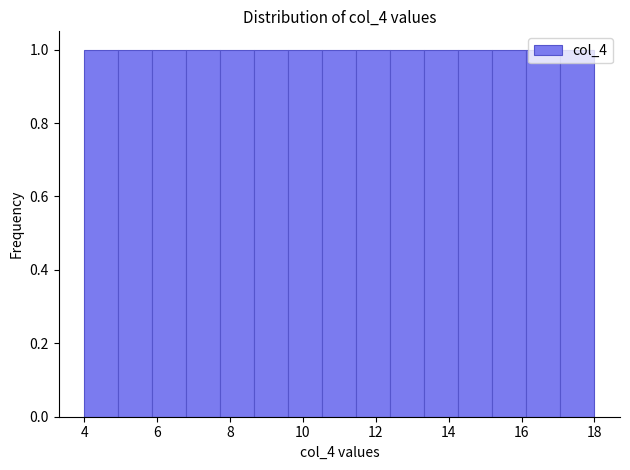

Reading left to right, transcribe this chart: for each bar, give the range it covers on the x-axis and its height. Neither the bar edges nor the heights are printed on the chart, so give them approximately, as read against the axes.

4.0 to 5.0: 1
5.0 to 5.8: 1
5.8 to 6.8: 1
6.8 to 7.8: 1
7.8 to 8.6: 1
8.6 to 9.6: 1
9.6 to 10.6: 1
10.6 to 11.4: 1
11.4 to 12.4: 1
12.4 to 13.4: 1
13.4 to 14.2: 1
14.2 to 15.2: 1
15.2 to 16.2: 1
16.2 to 17.0: 1
17.0 to 18.0: 1